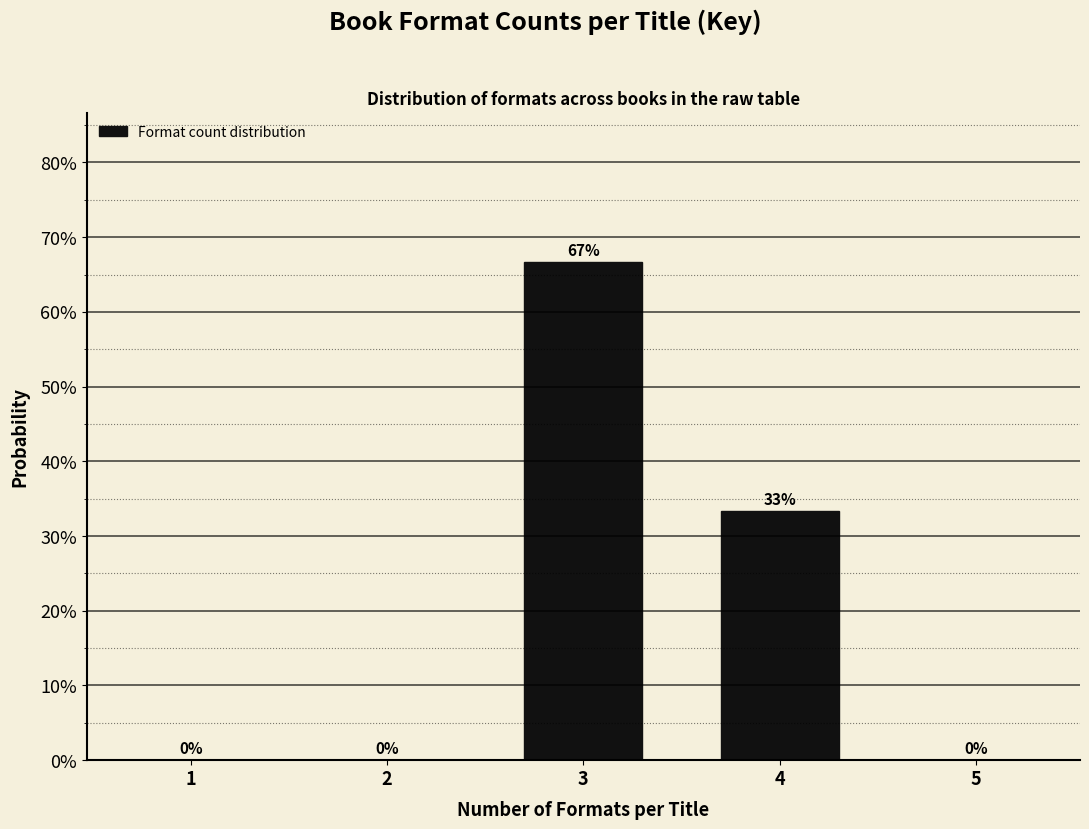

Are the bars horizontal?

No